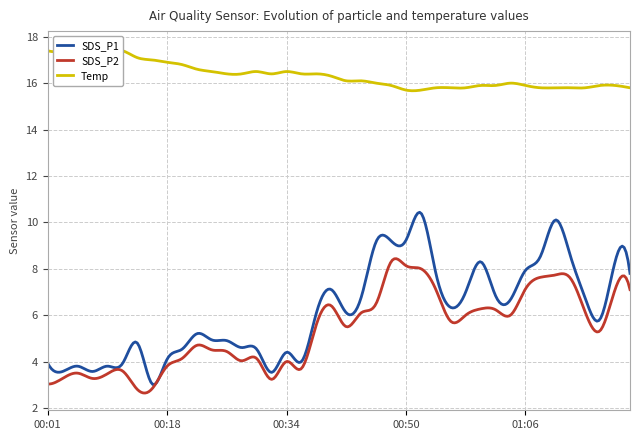

How many categories are shown in the chart?

40